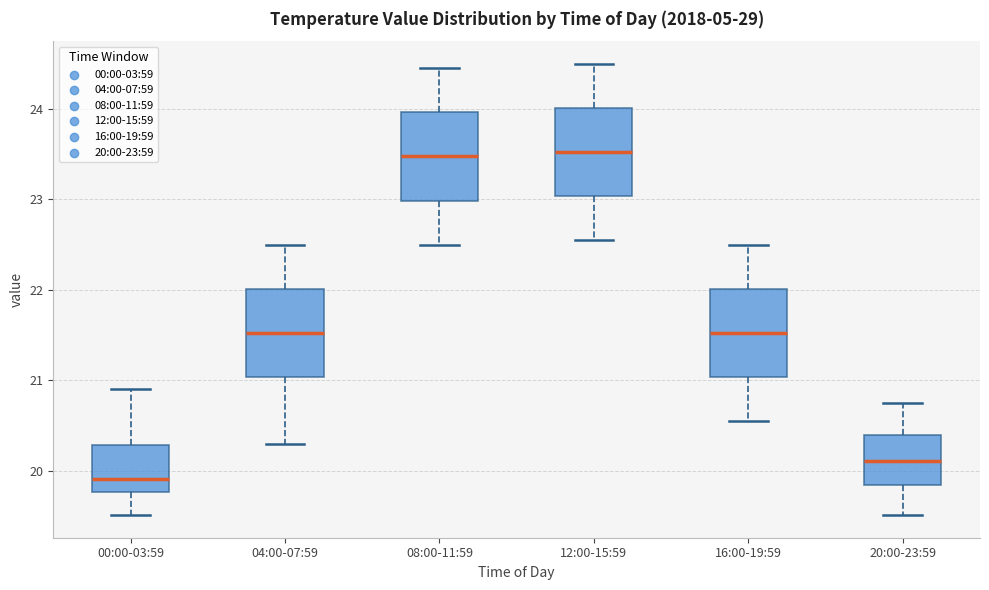

Where does the median line of the box for 16:00-19:59 sit on the y-axis? The values are not printed on the chart, so give them approximately, as read against the axis.

21.5